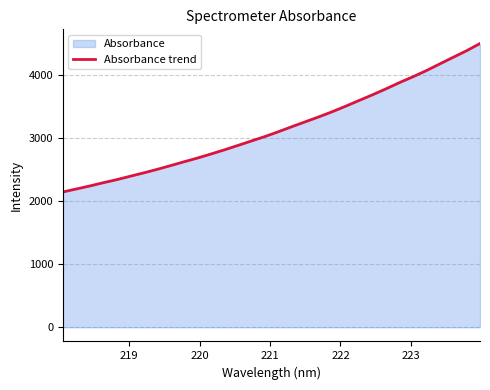

What is the maximum value shown in the chart?

4491.4